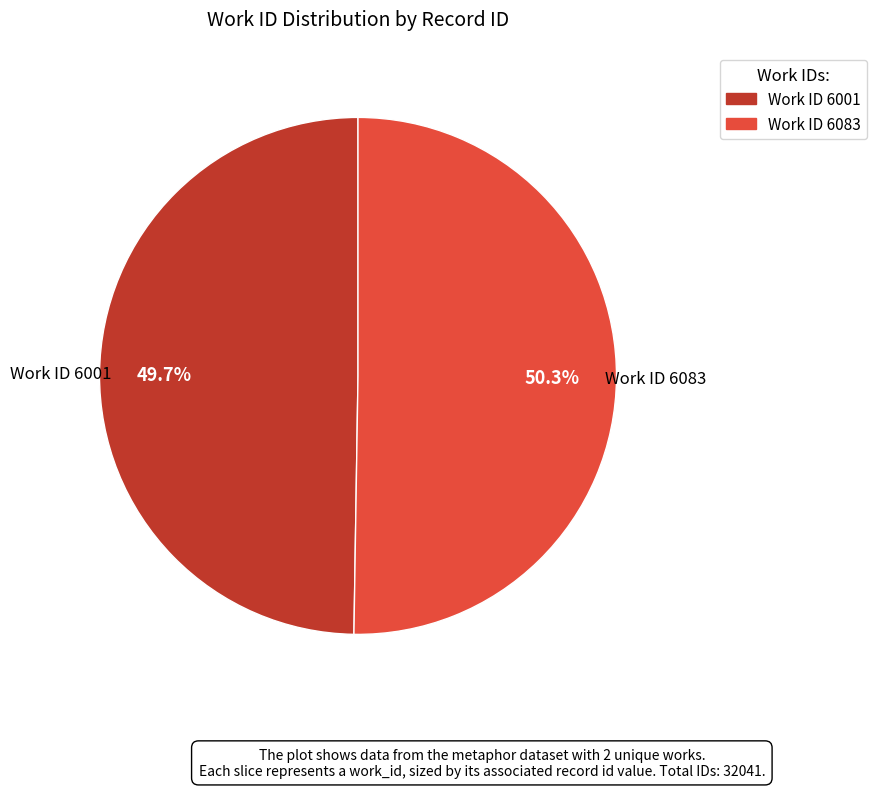

Does any single category account for the majority?

Yes